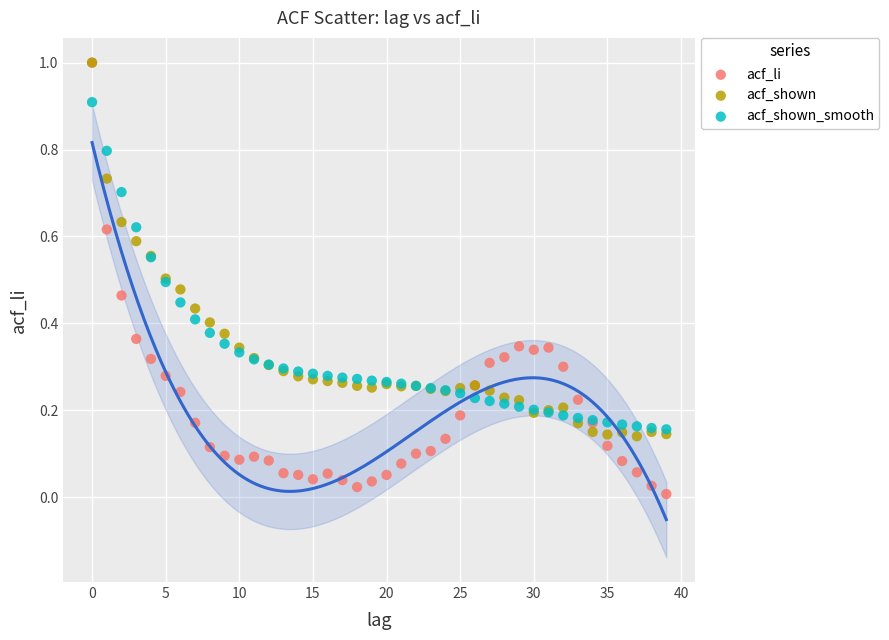

Which series has the largest Y range (max minus min)?

acf_li